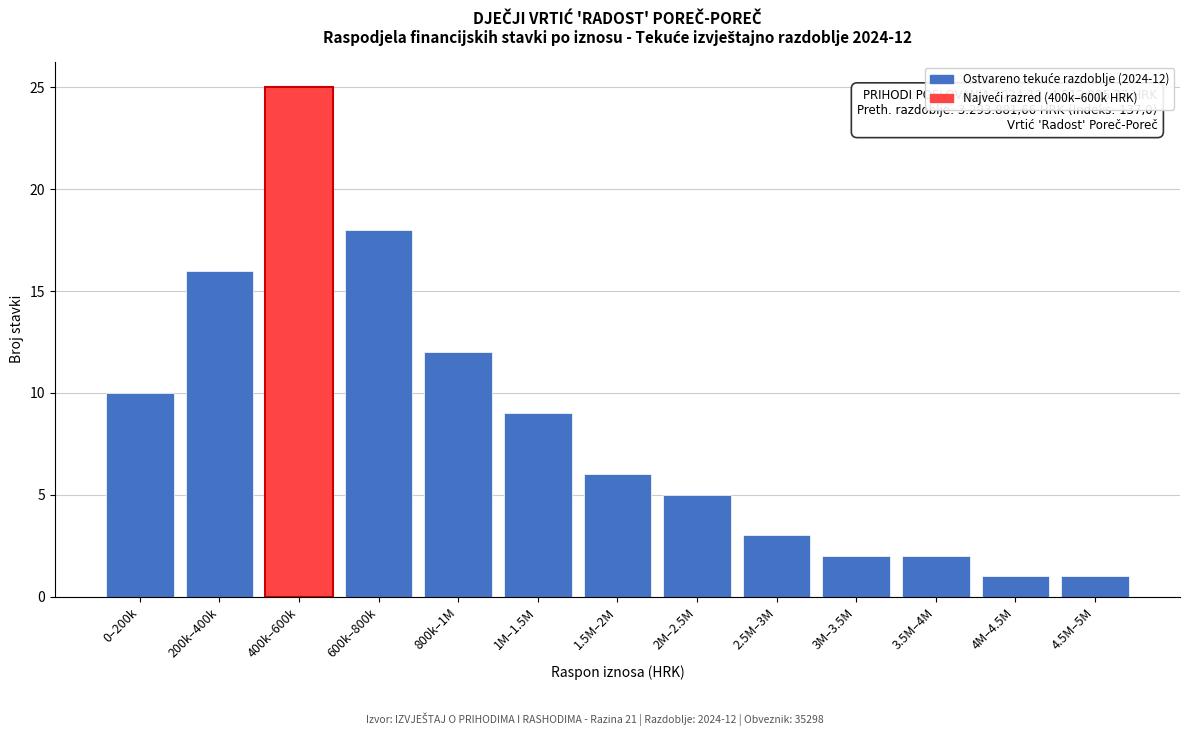

Reading left to right, transcribe all the data shown in this chart.

0–200k=10	200k–400k=16	400k–600k=25	600k–800k=18	800k–1M=12	1M–1.5M=9	1.5M–2M=6	2M–2.5M=5	2.5M–3M=3	3M–3.5M=2	3.5M–4M=2	4M–4.5M=1	4.5M–5M=1